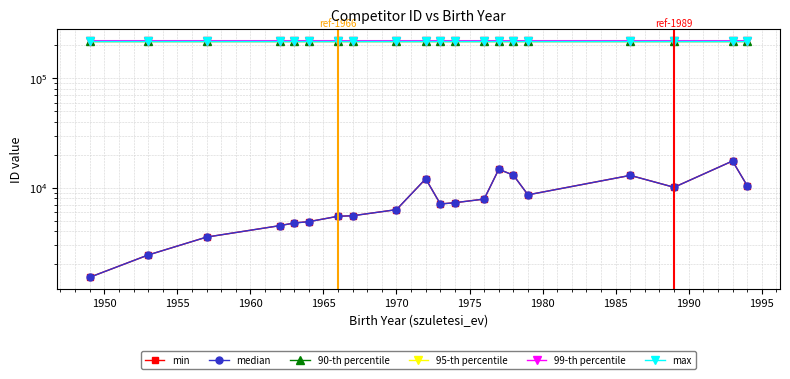

How many series are shown in this chart?

6